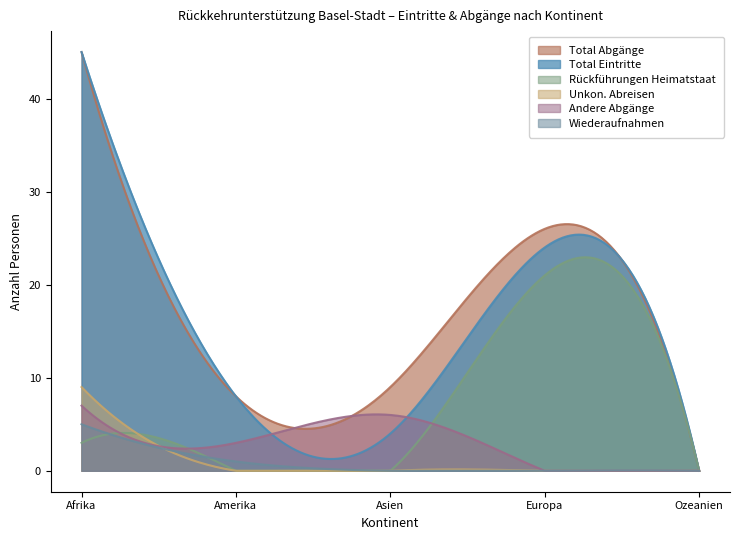

Which series has the widest spread of values?

Total Abgänge